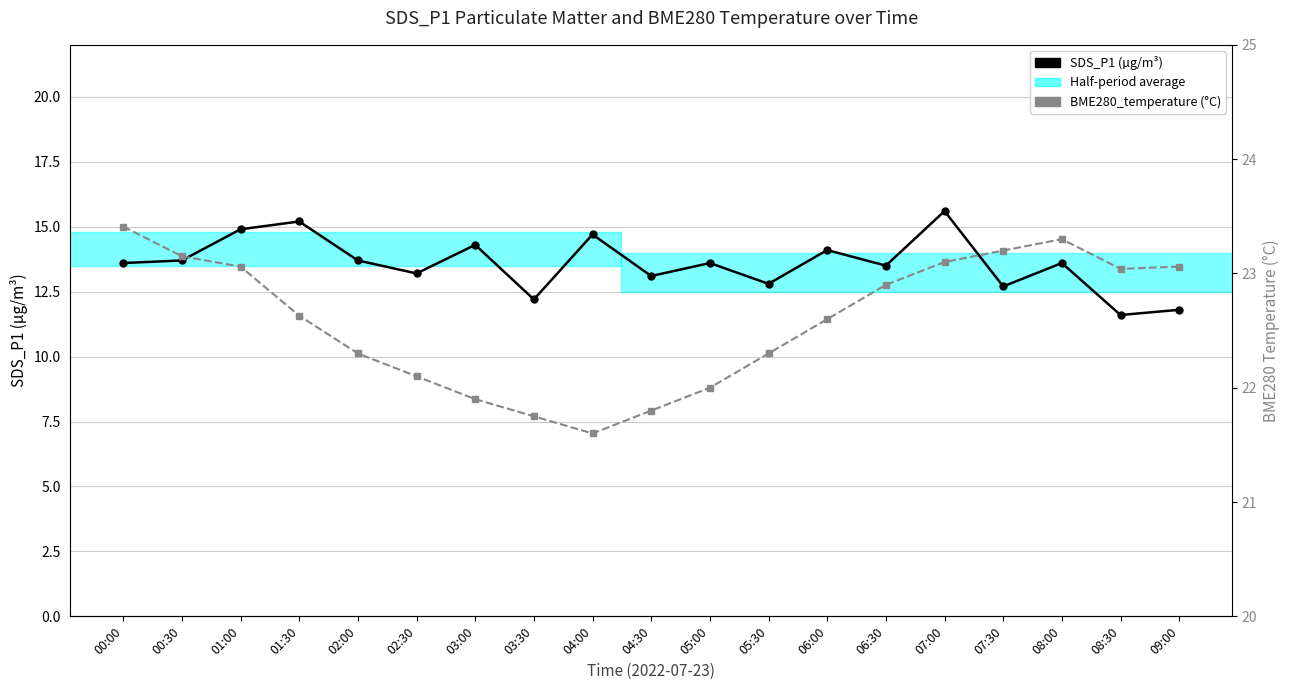

Is it true that SDS_P1 (µg/m³) equals 14.7 at 04:00?

True